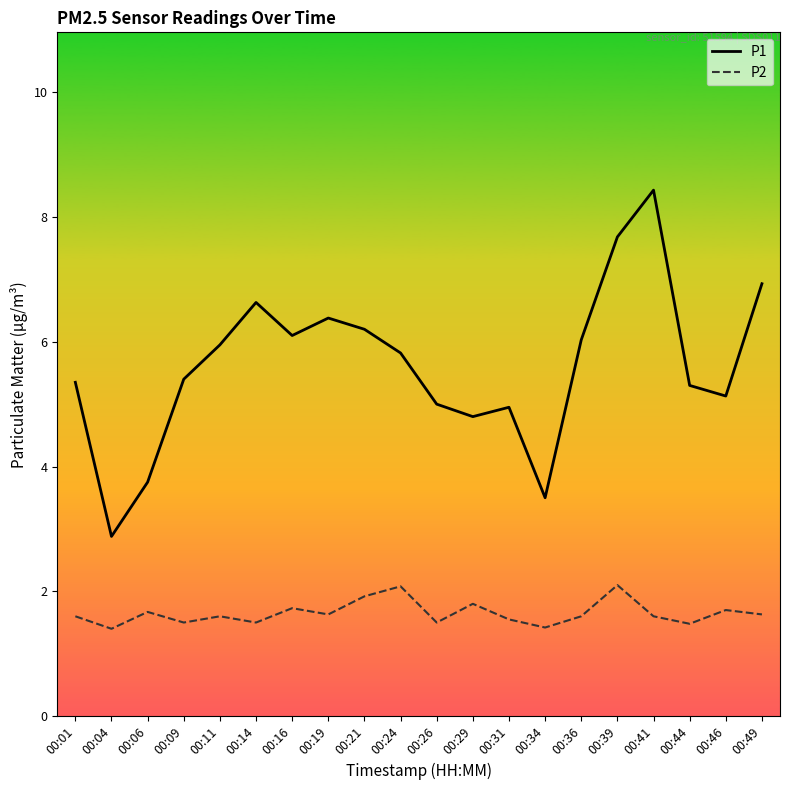

Count the number of categories in the chart.

20